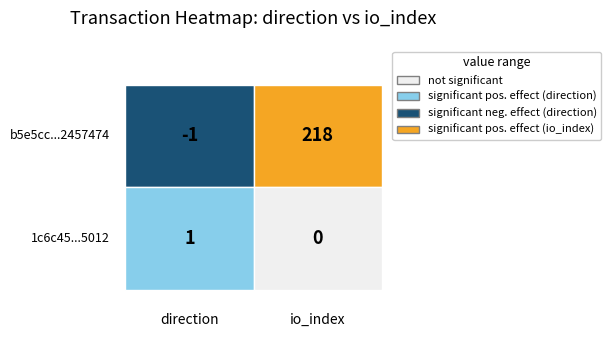

Reading left to right, transcribe all the data shown in this chart.

b5e5cc464358a0c5bca903f8234618082457474: -1	218
1c6c453baaa7cc60369138b0bf4579ae6985012: 1	0